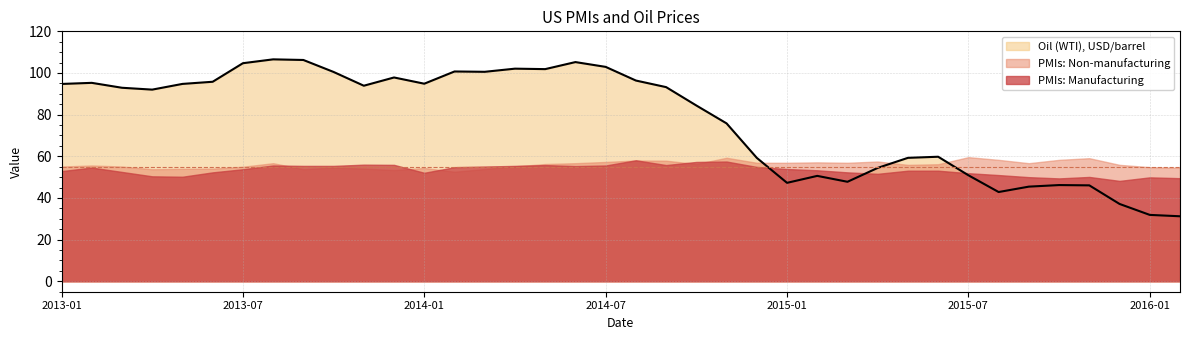

What is the total value across all series at 2015-03?

157.0